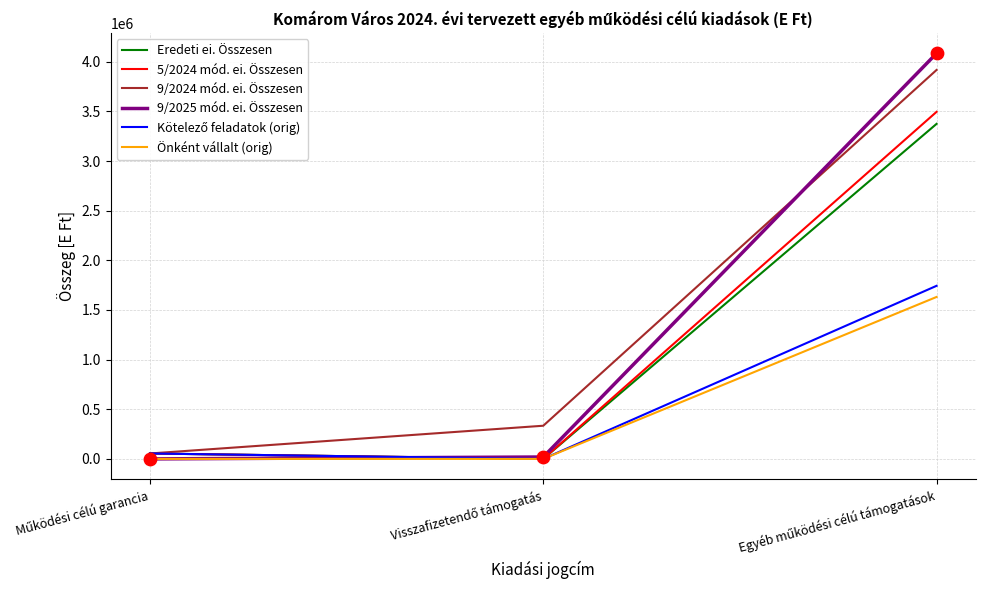

Which series has the widest spread of values?

9/2025 mód. ei. Összesen